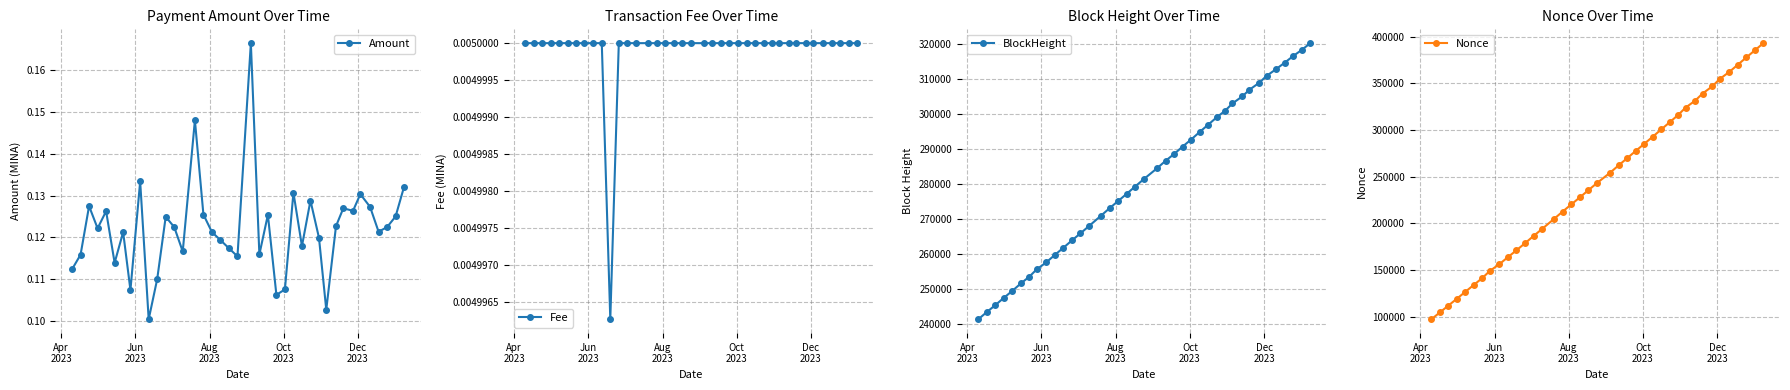

What are all the series names shown in the legend?

Amount, Fee, BlockHeight, Nonce